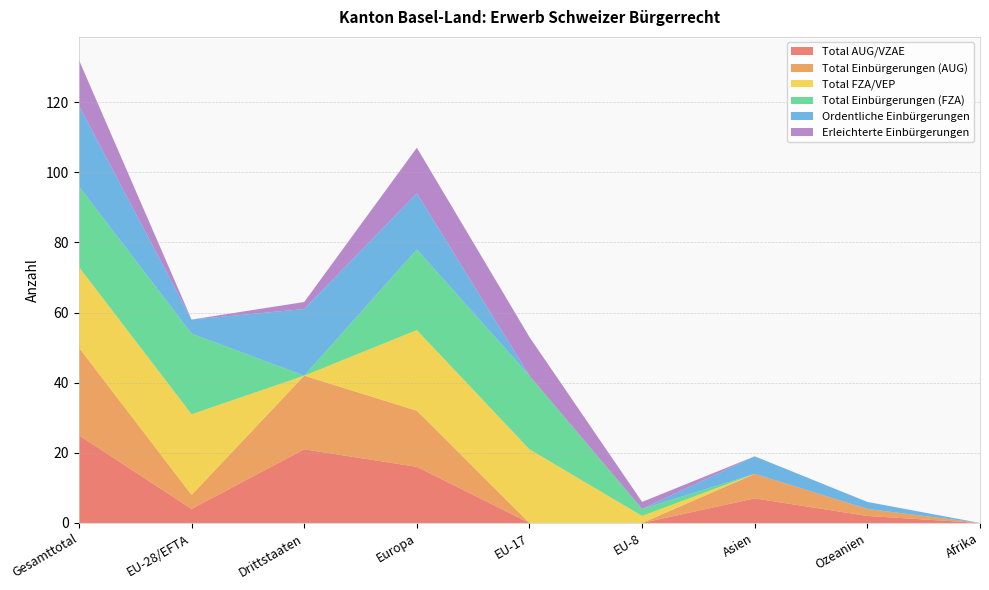

Reading left to right, what are all the values shown in this chart?

Total AUG/VZAE: Gesamttotal=25	EU-28/EFTA=4	Drittstaaten=21	Europa=16	EU-17=0	EU-8=0	Asien=7	Ozeanien=2	Afrika=0
Total Einbürgerungen (AUG): Gesamttotal=25	EU-28/EFTA=4	Drittstaaten=21	Europa=16	EU-17=0	EU-8=0	Asien=7	Ozeanien=2	Afrika=0
Total FZA/VEP: Gesamttotal=23	EU-28/EFTA=23	Drittstaaten=0	Europa=23	EU-17=21	EU-8=2	Asien=0	Ozeanien=0	Afrika=0
Total Einbürgerungen (FZA): Gesamttotal=23	EU-28/EFTA=23	Drittstaaten=0	Europa=23	EU-17=21	EU-8=2	Asien=0	Ozeanien=0	Afrika=0
Ordentliche Einbürgerungen: Gesamttotal=23	EU-28/EFTA=4	Drittstaaten=19	Europa=16	EU-17=0	EU-8=0	Asien=5	Ozeanien=2	Afrika=0
Erleichterte Einbürgerungen: Gesamttotal=13	EU-28/EFTA=0	Drittstaaten=2	Europa=13	EU-17=11	EU-8=2	Asien=0	Ozeanien=0	Afrika=0